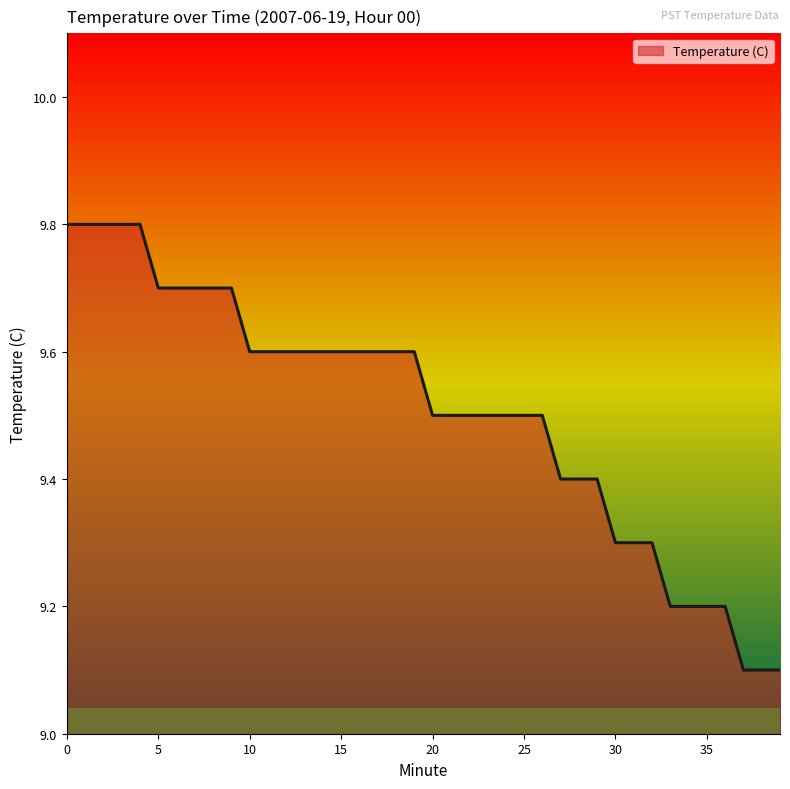

What is the maximum value shown in the chart?

9.8